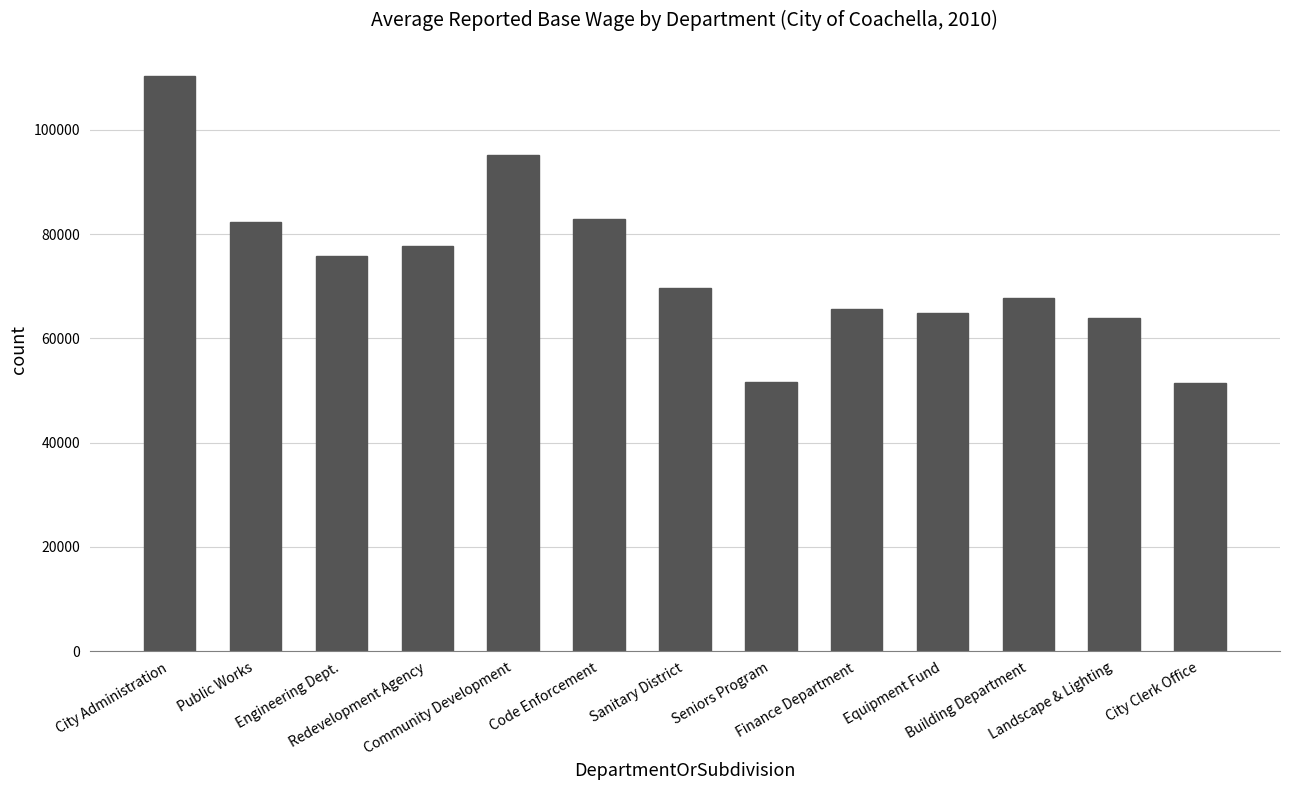

How many data points are less than 69626?

6